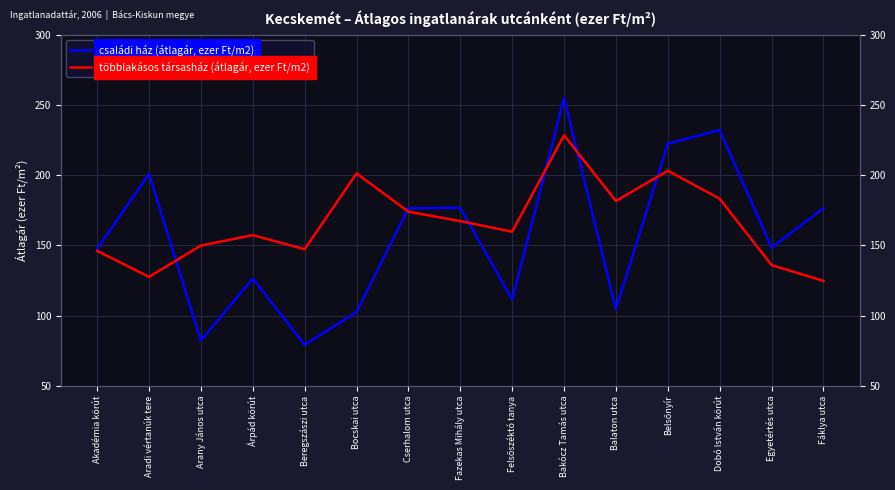

Does the chart have visible grid lines?

Yes